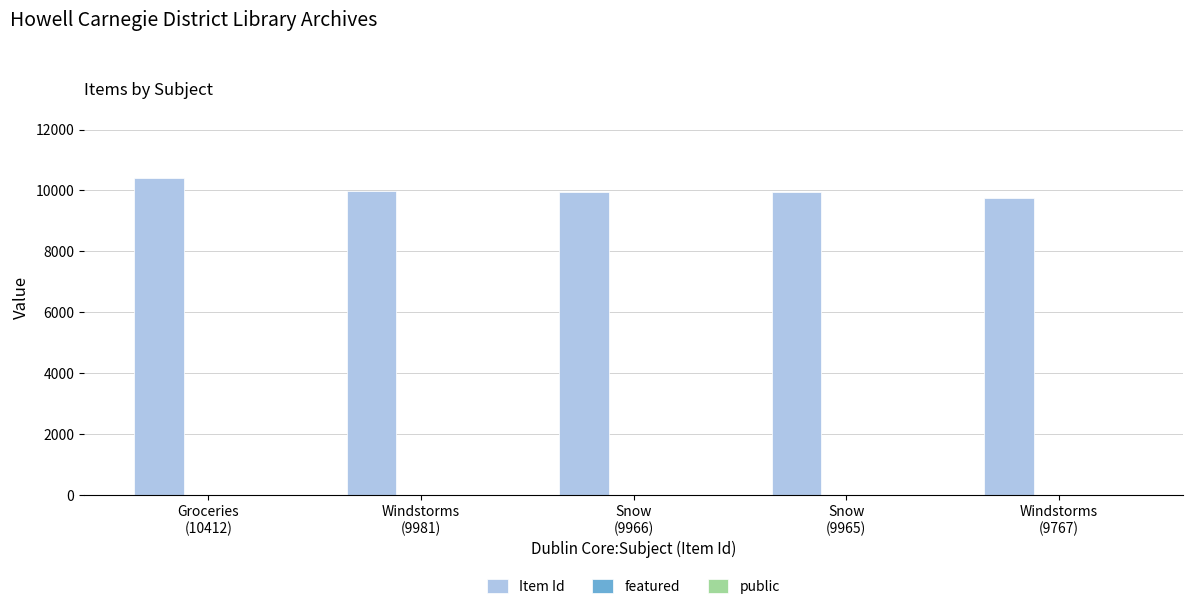

At which category does the chart reach its peak across all series?

Groceries
(10412)